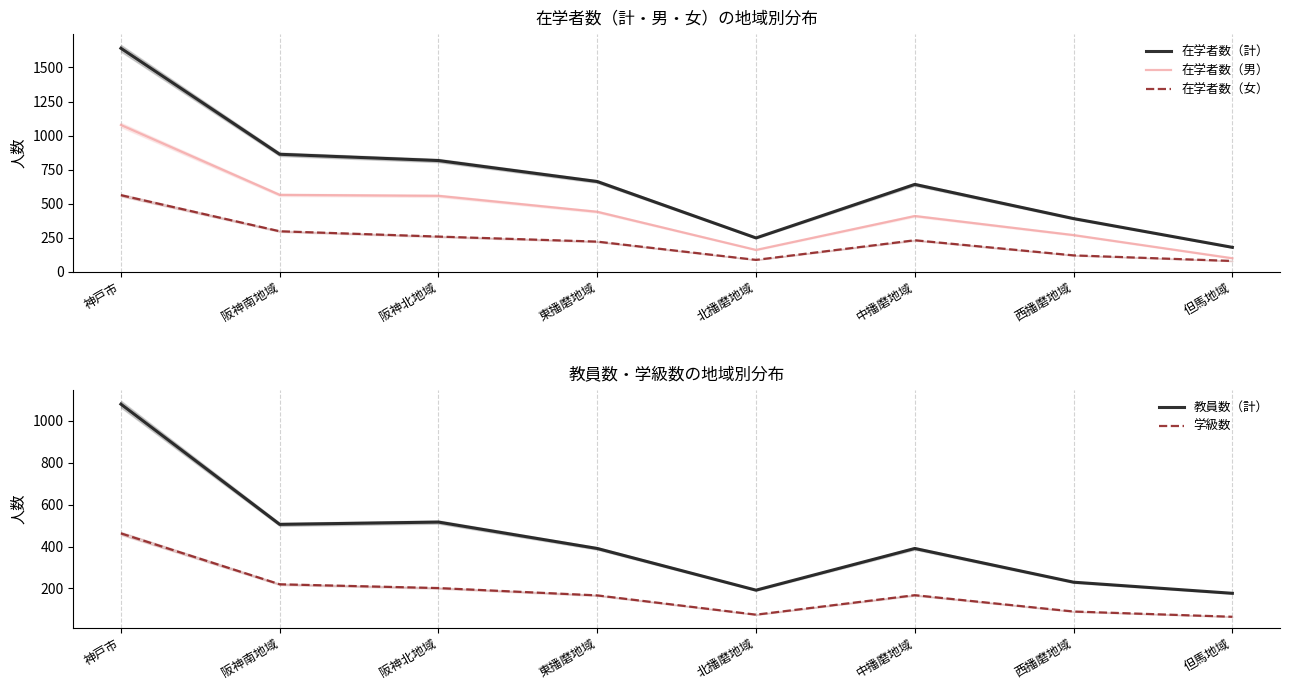

Count the number of data series in this chart.

5